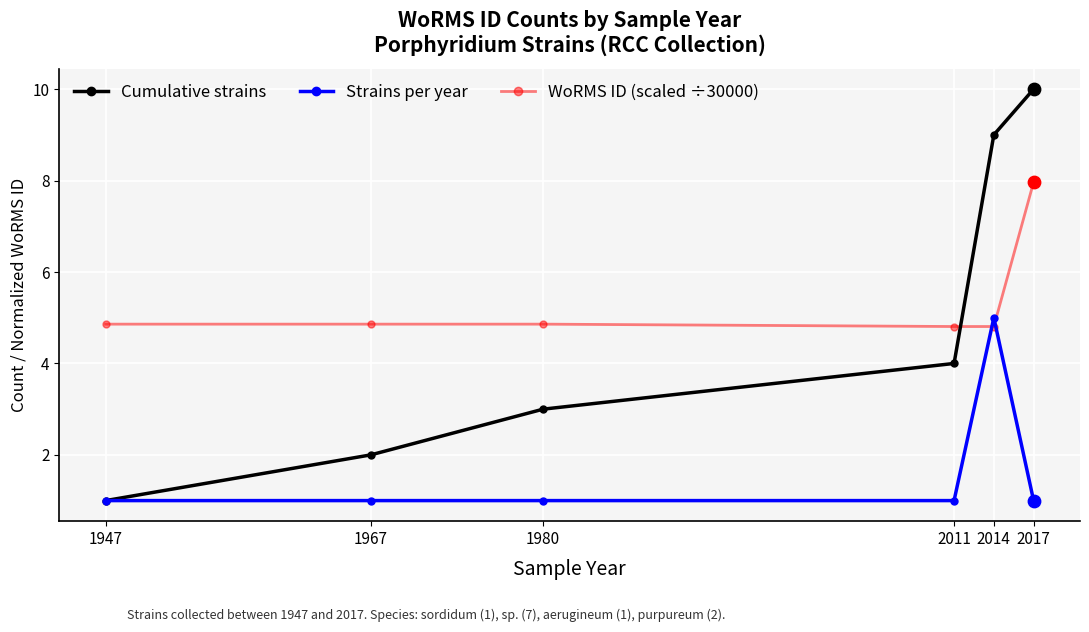

What are all the series names shown in the legend?

Cumulative strains, Strains per year, WoRMS ID (scaled ÷30000)